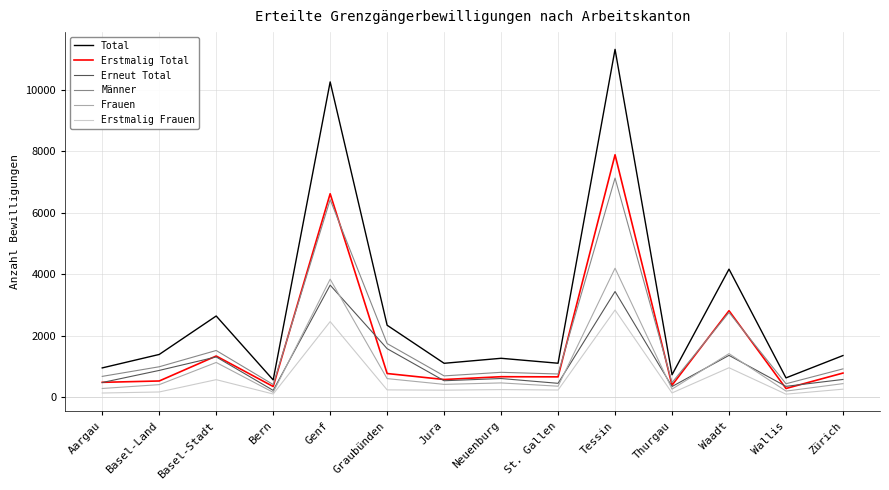

Does the chart display data point markers on the line(s)?

No